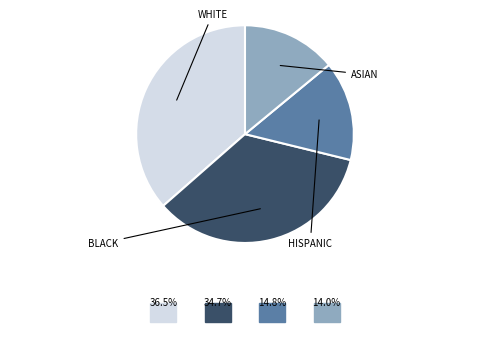

Is there a majority slice in this chart?

No